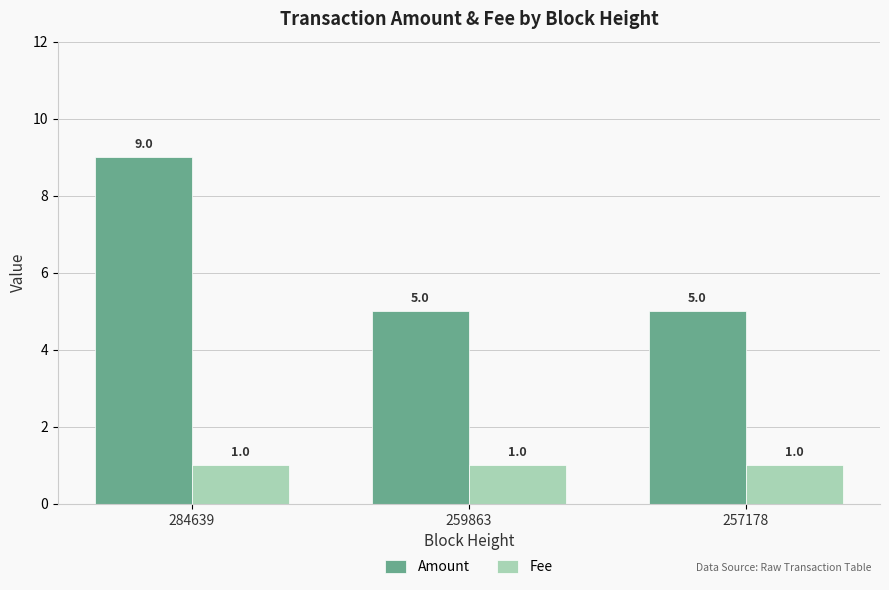

Reading left to right, transcribe all the data shown in this chart.

Amount: 284639=9	259863=5	257178=5
Fee: 284639=1	259863=1	257178=1